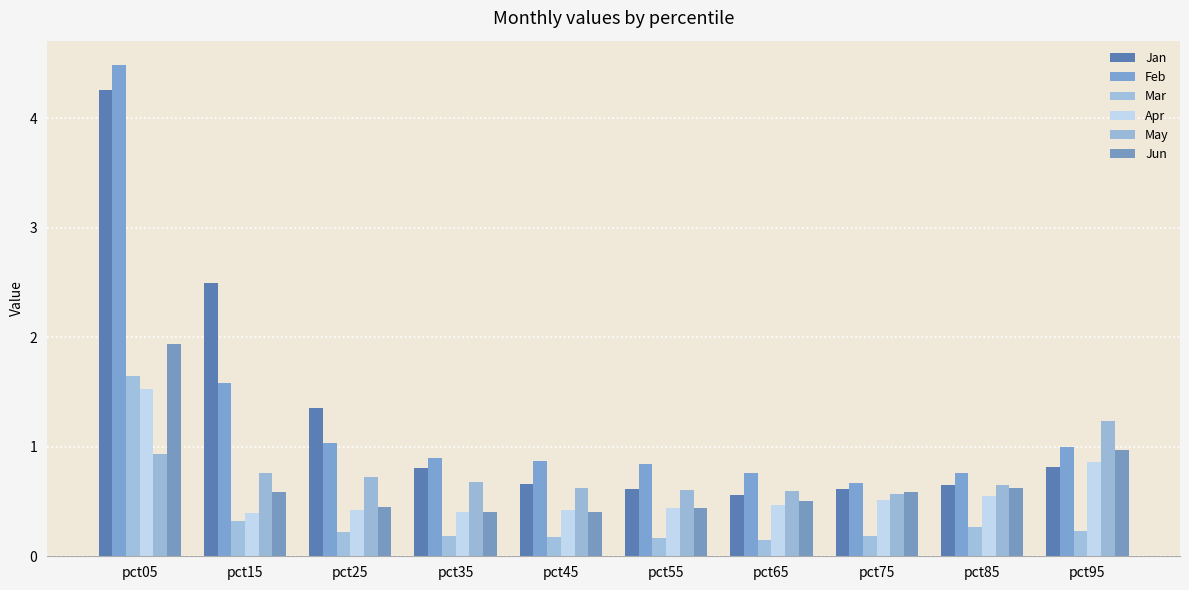

List the series in order of their peak value, lowest first.

May, Apr, Mar, Jun, Jan, Feb